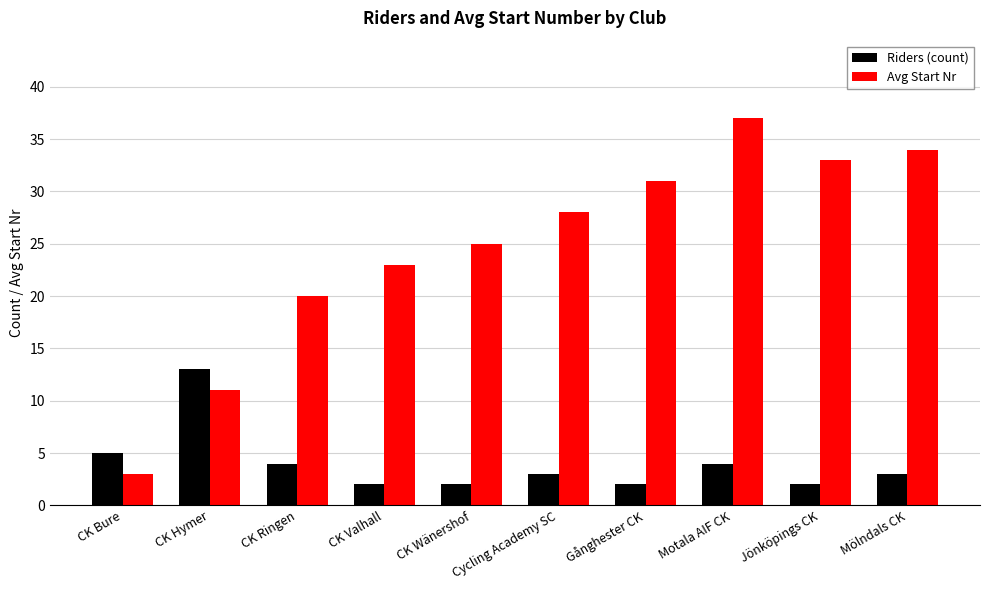

At which category is the sum across all series the highest?

Motala AIF CK